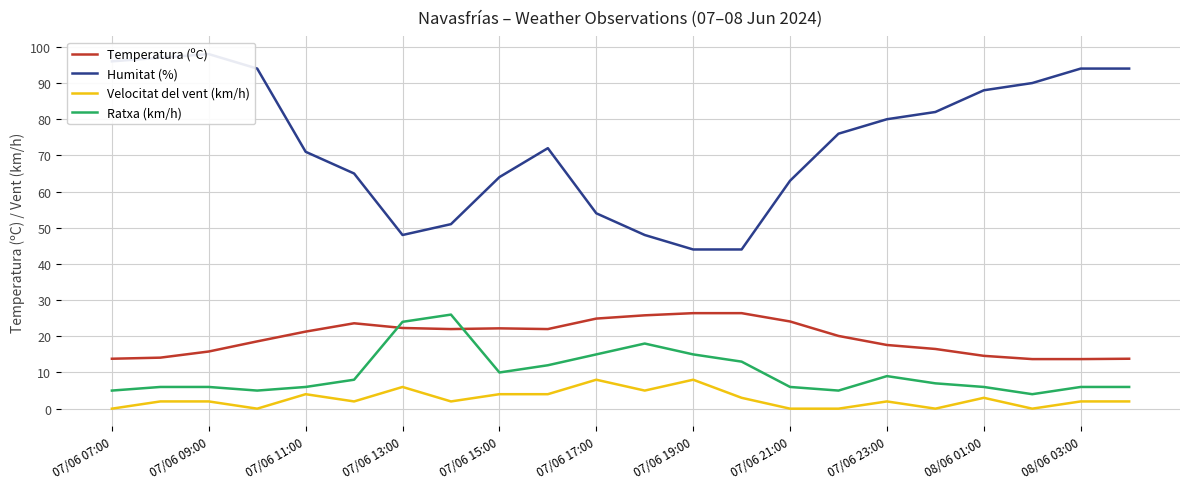

What is the value of the Velocitat del vent (km/h) point at the 21st from the left?

2.0